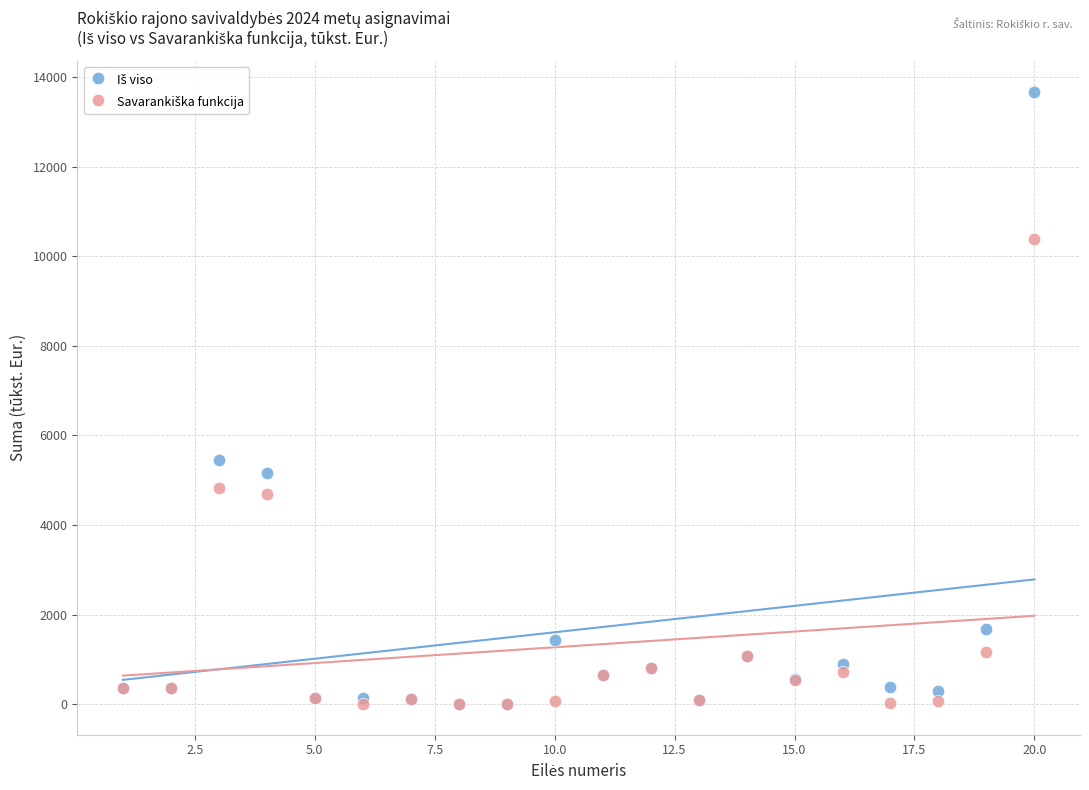

Across all series, what Y value is closest to 6839?

5442.3